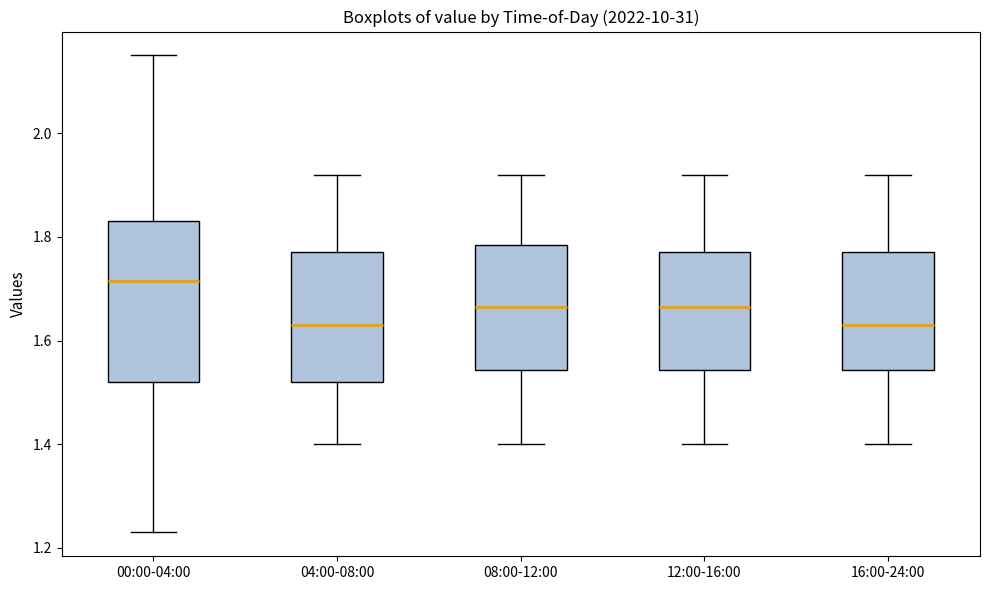

Reading left to right, transcribe this box plot: for each box, give where its median line is, the range the box spans, and where its two whiskers end, as read against the y-axis. The values are not printed on the chart, so give them approximately, as read against the axis.

00:00-04:00: median 1.72, box 1.52 to 1.84, whiskers 1.24 to 2.16
04:00-08:00: median 1.64, box 1.52 to 1.78, whiskers 1.40 to 1.92
08:00-12:00: median 1.66, box 1.54 to 1.78, whiskers 1.40 to 1.92
12:00-16:00: median 1.66, box 1.54 to 1.78, whiskers 1.40 to 1.92
16:00-24:00: median 1.64, box 1.54 to 1.78, whiskers 1.40 to 1.92